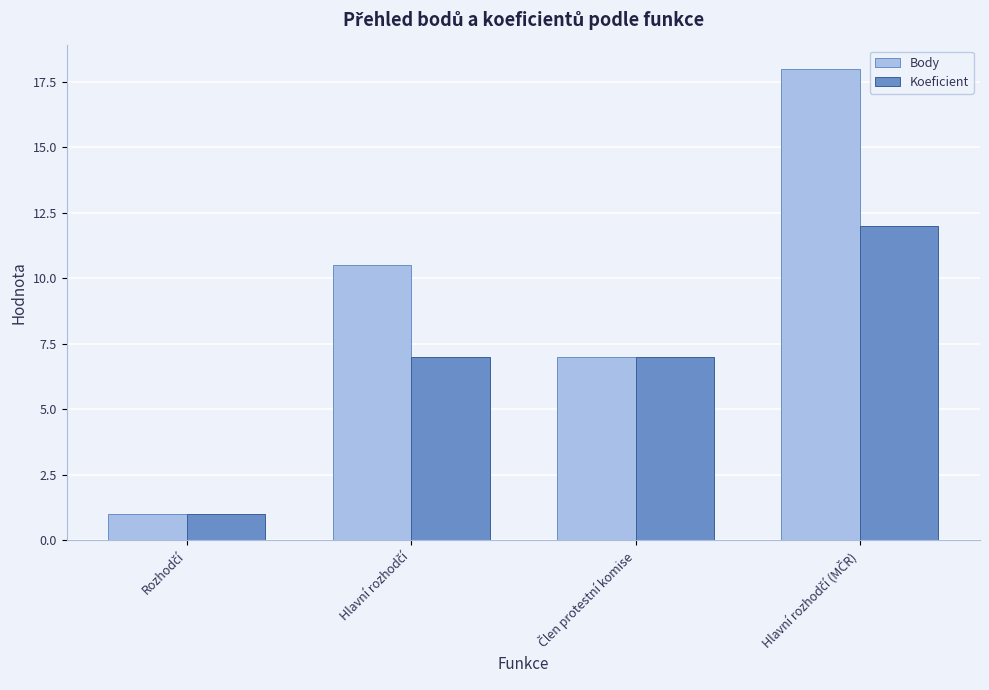

What are all the series names shown in the legend?

Body, Koeficient